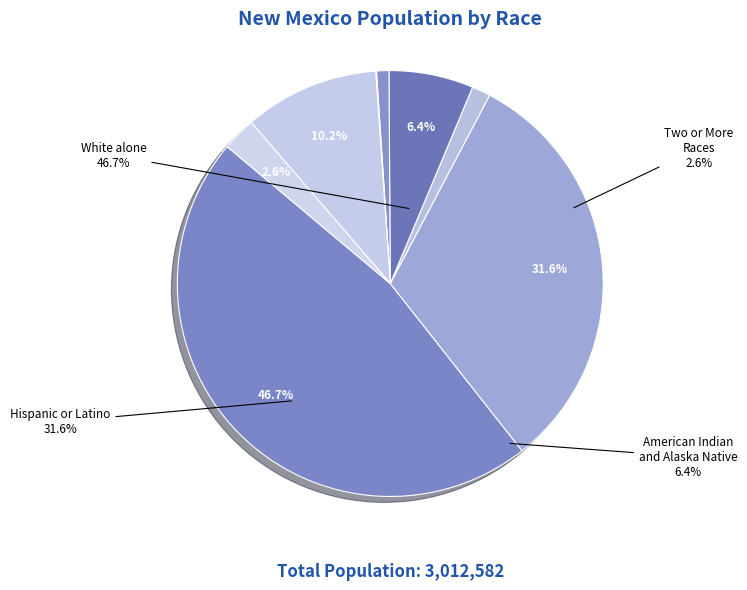

Does Native Hawaiian and Other Pacific Islander account for over 50% of the chart?

No